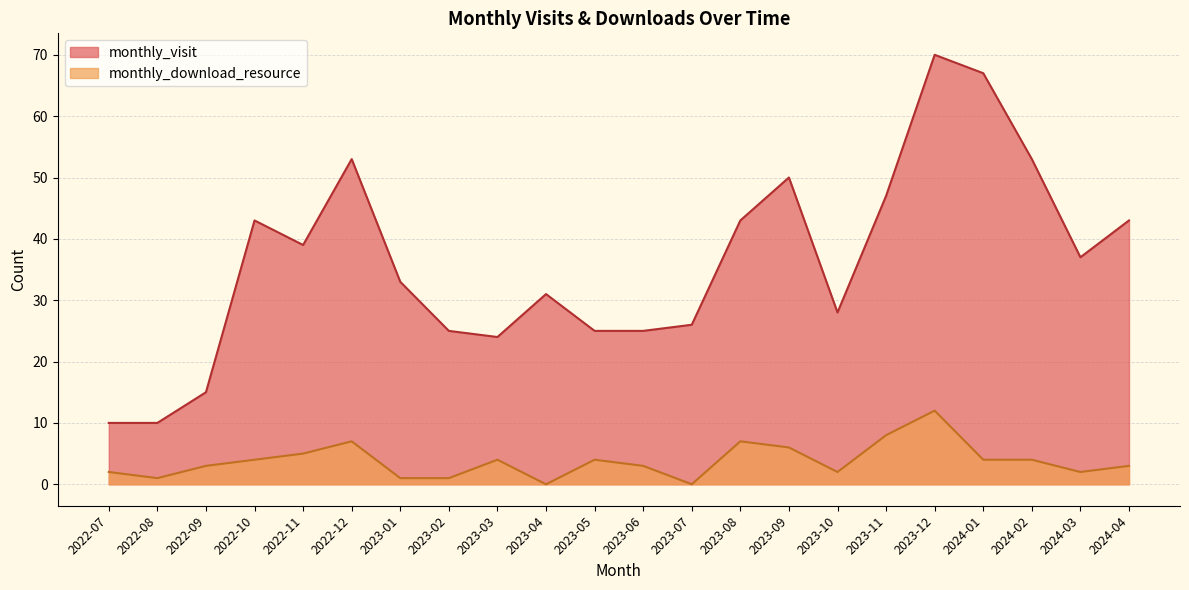

True or false: monthly_visit and monthly_download_resource cross at least once.

False